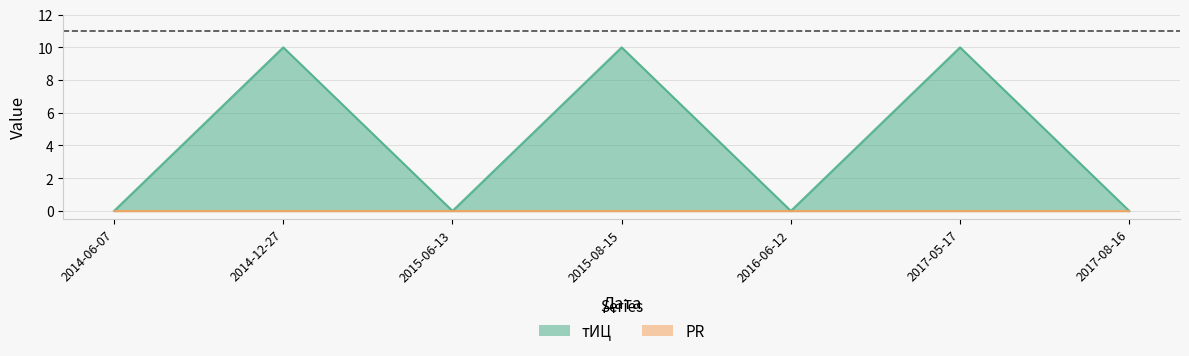

What is the difference between the maximum and minimum values?

10